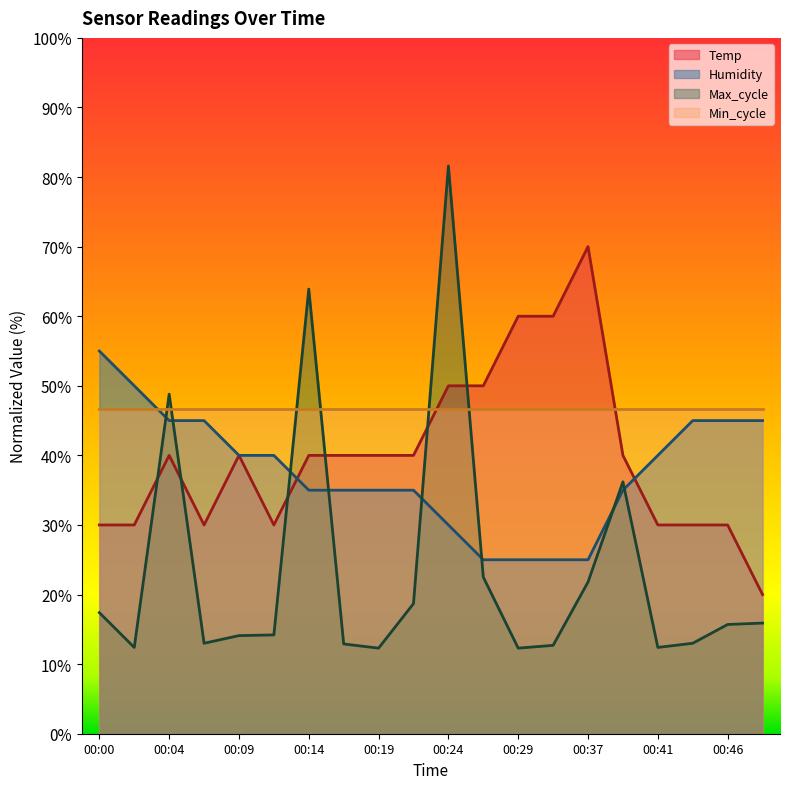

True or false: Max_cycle and Humidity cross at least once.

True